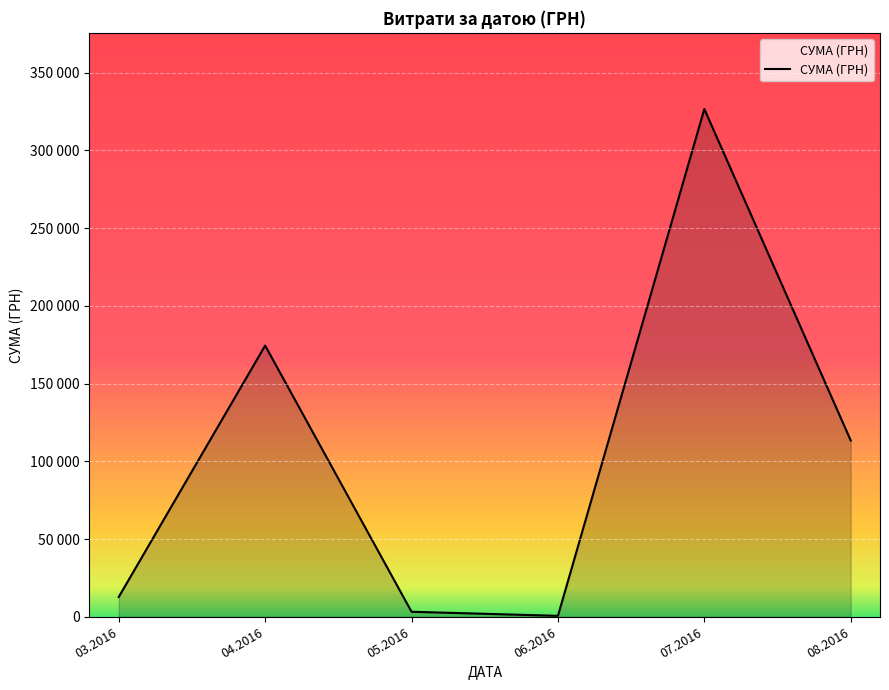

Does the chart display data point markers on the line(s)?

No